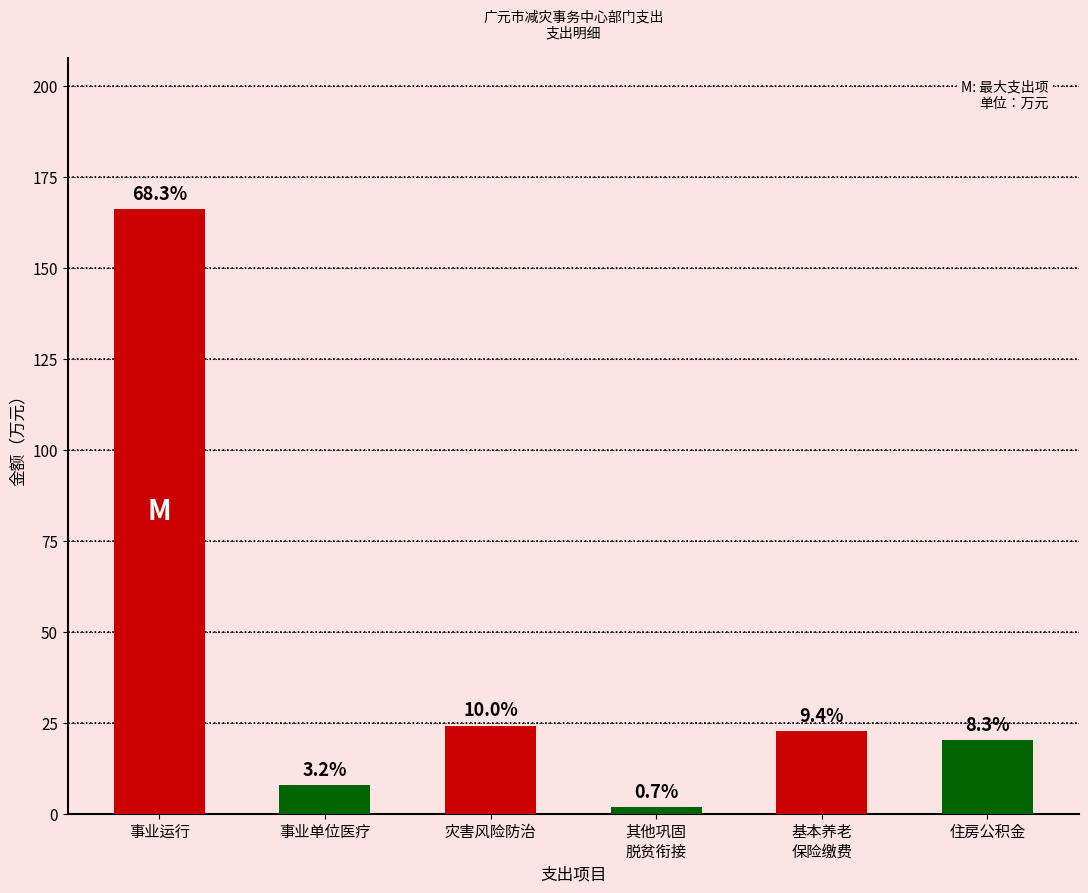

Reading left to right, what are all the values shown in this chart?

事业运行=166.2	事业单位医疗=7.9	灾害风险防治=24.3	其他巩固
脱贫衔接=1.8	基本养老
保险缴费=22.7	住房公积金=20.2